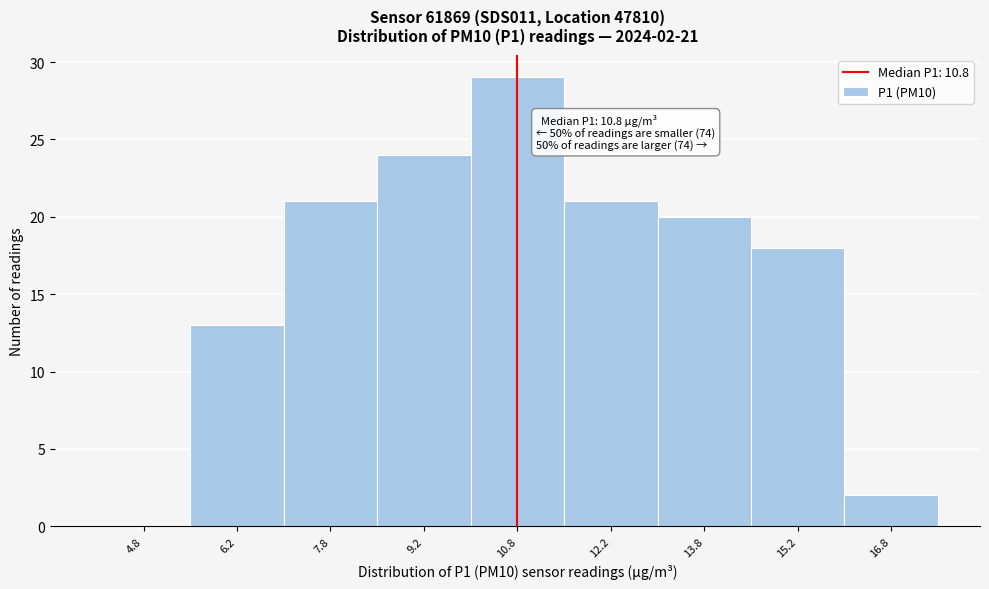

Which range on the x-axis has the tallest bar?

10.0 to 11.5